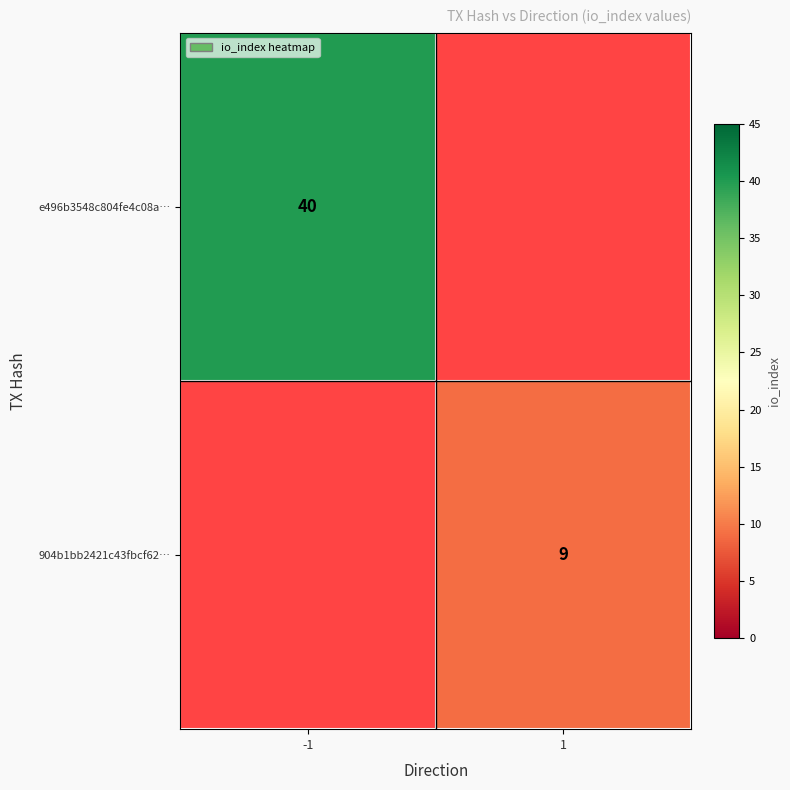

Is the value of 904b1bb2421c43fbcf62… at 1 greater than the value of e496b3548c804fe4c08a… at -1?

No